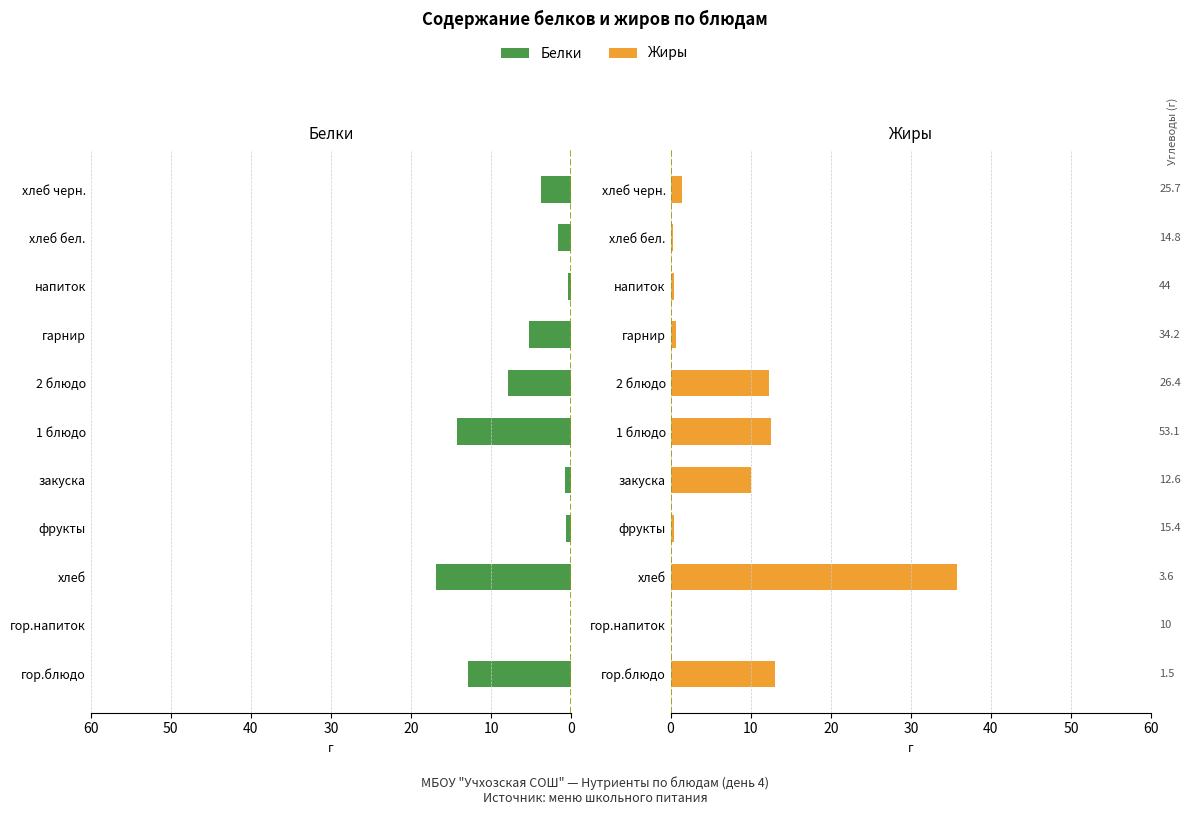

Reading left to right, list all the values displayed in this chart.

Белки: 12.9	0.0	16.9	0.6	0.7	14.3	7.9	5.3	0.4	1.7	3.8
Жиры: 13.0	0.0	35.8	0.5	10.0	12.5	12.3	0.7	0.4	0.3	1.4